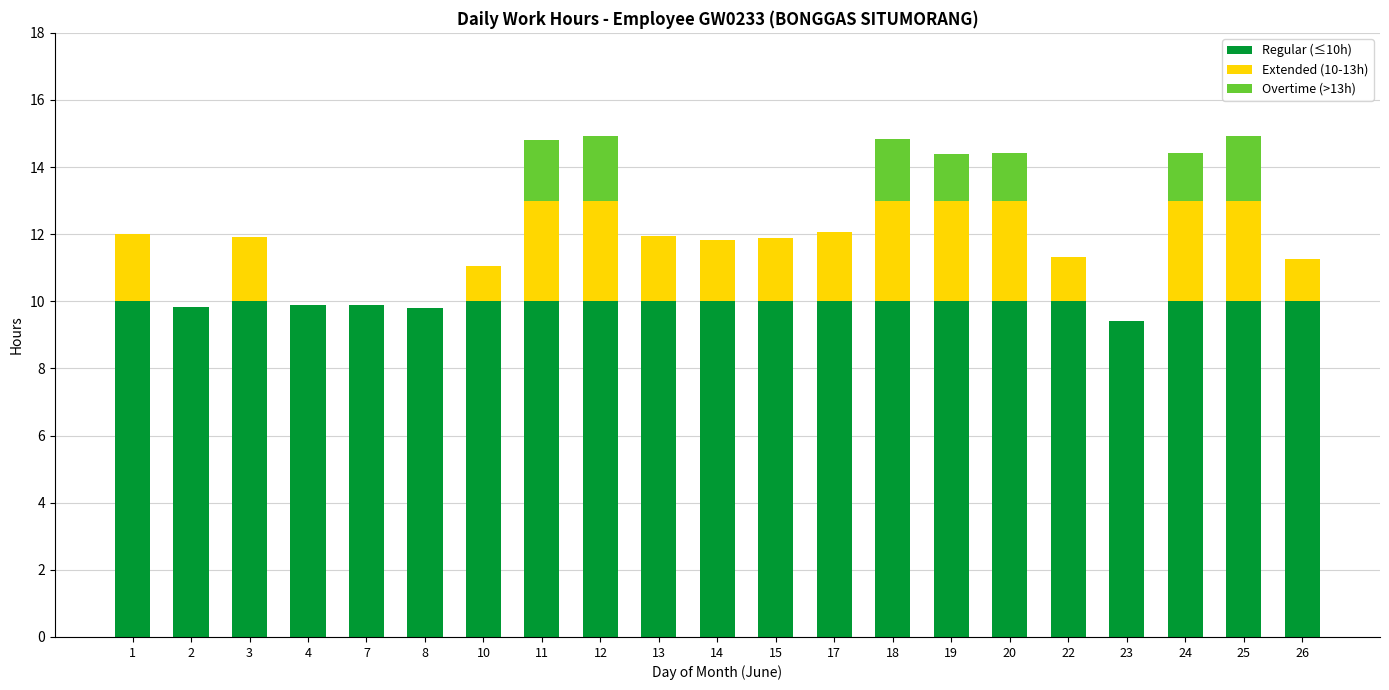

How many series are shown in this chart?

3